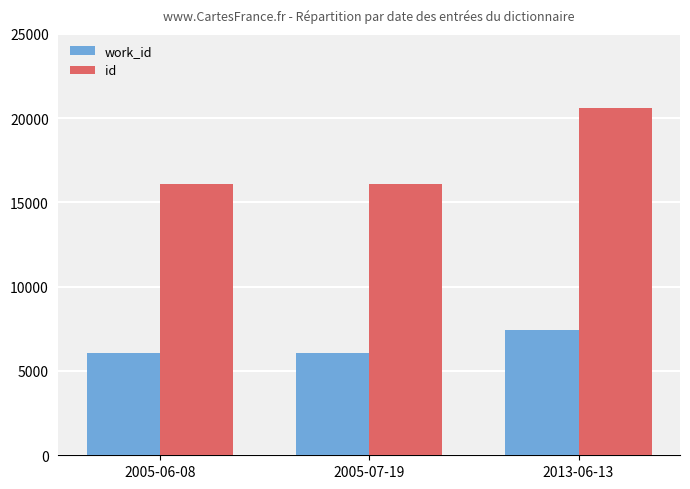

Which series changed the most between 2005-06-08 and 2013-06-13?

id